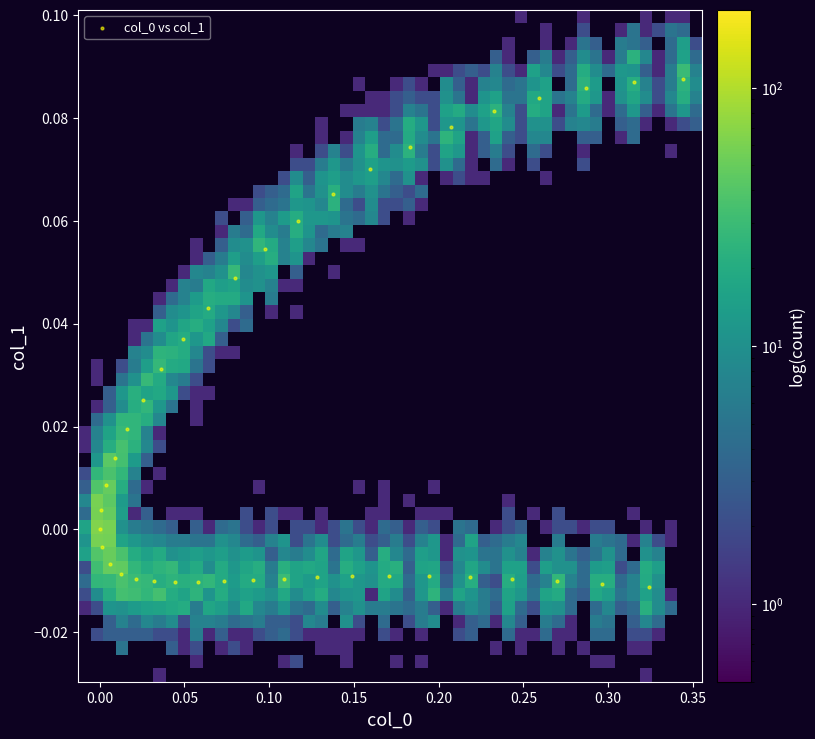

What is the range of X values (max minus min)?

0.3